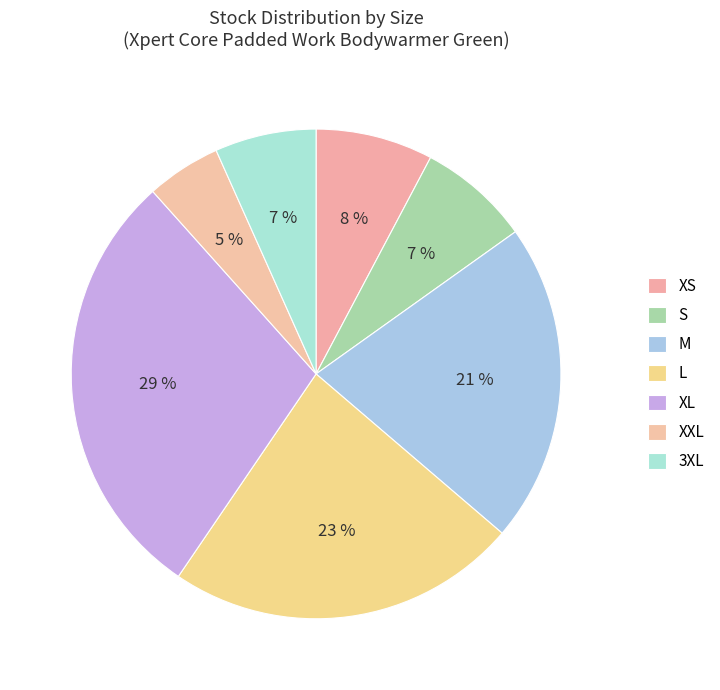

To the nearest percent, what is the difference between the largest and smallest slice percentages?

24%